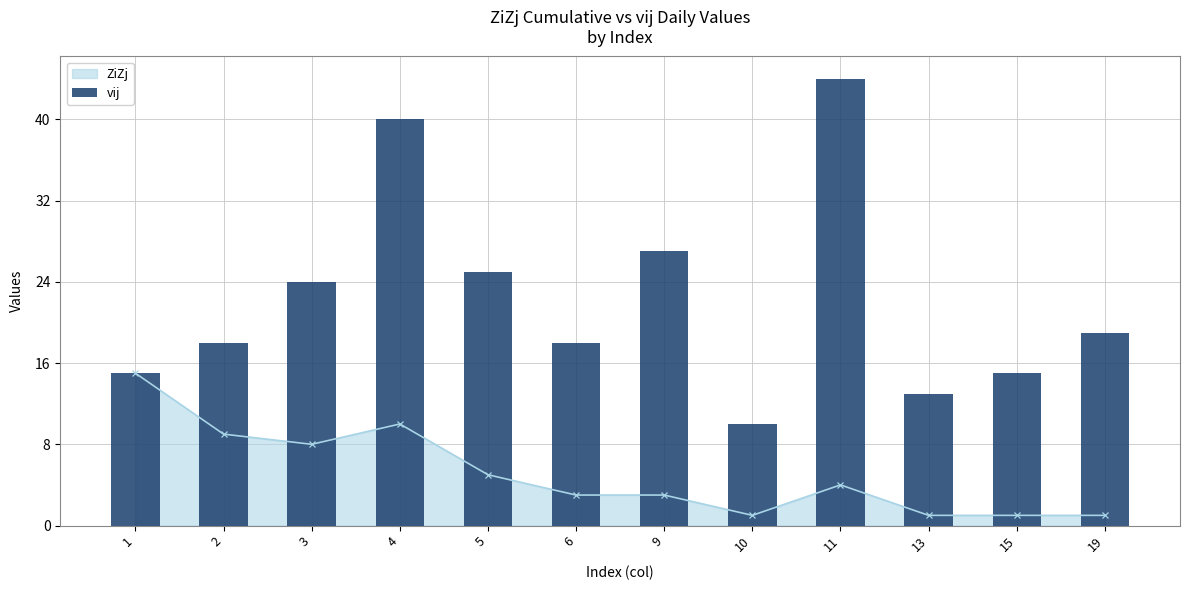

What is the value of the 7th bar from the left?

27